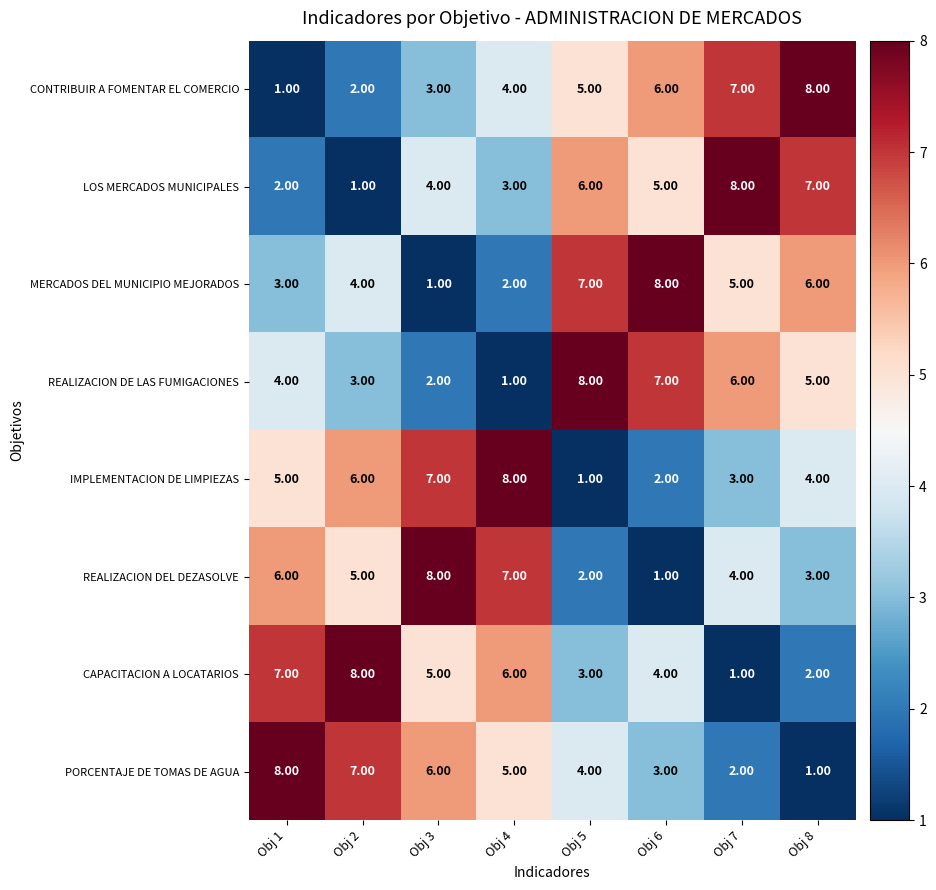

Is the value of MERCADOS DEL MUNICIPIO MEJORADOS at Obj 7 greater than the value of CONTRIBUIR A FOMENTAR EL COMERCIO at Obj 4?

Yes